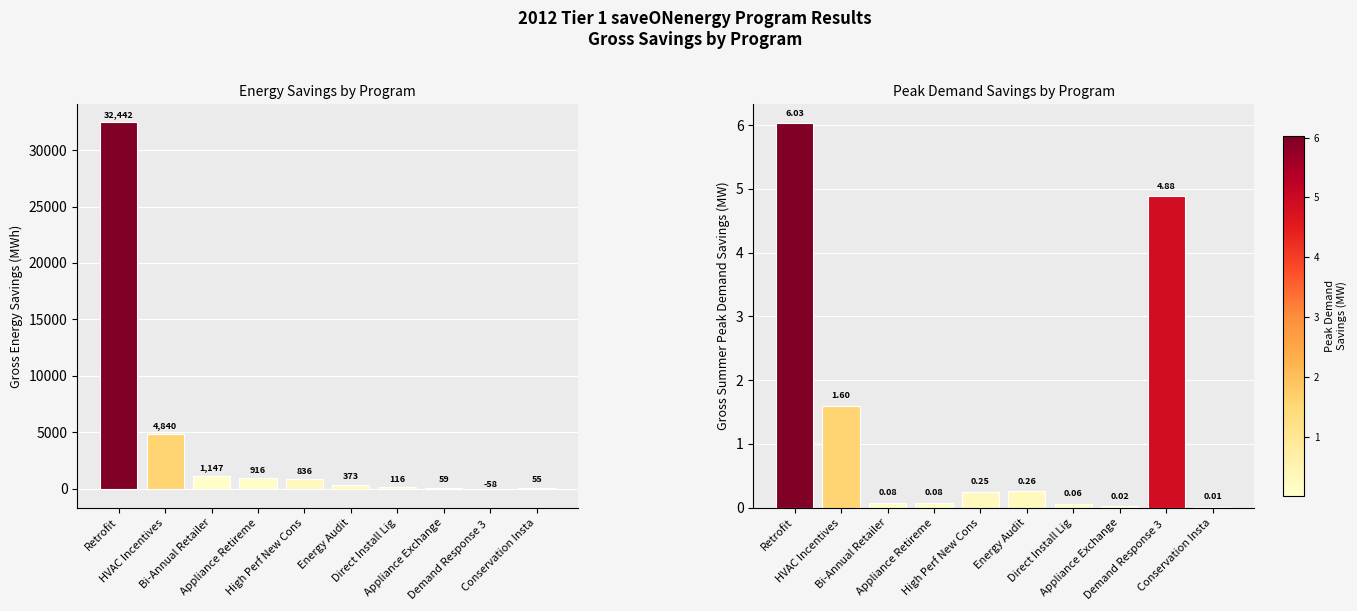

List the series in order of their peak value, lowest first.

Gross Summer Peak Demand Savings (MW), Gross Energy Savings (MWh)